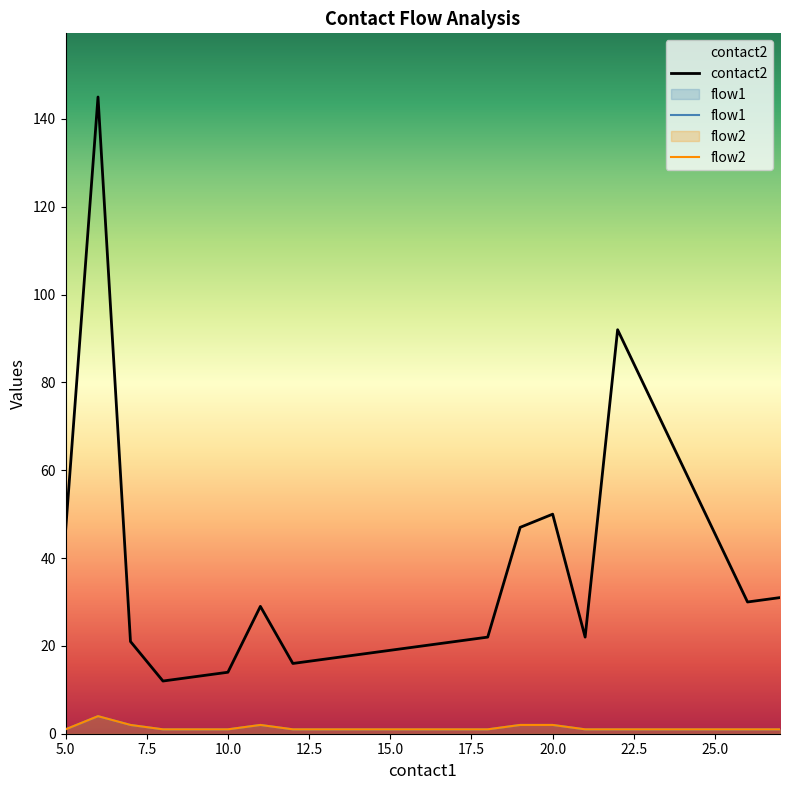

Reading left to right, list all the values displayed in this chart.

contact2: 46	145	21	12	13	14	29	16	17	18	19	20	21	22	47	50	22	92	30	31
flow1: 1	4	2	1	1	1	2	1	1	1	1	1	1	1	2	2	1	1	1	1
flow2: 1	4	2	1	1	1	2	1	1	1	1	1	1	1	2	2	1	1	1	1